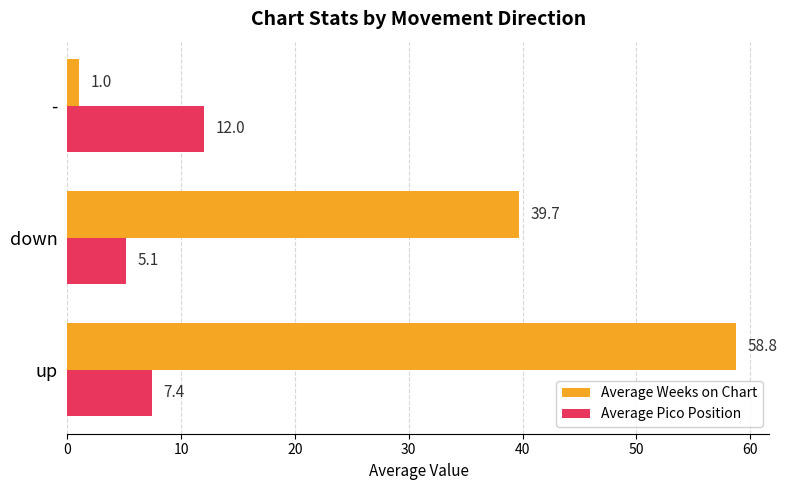

Is it true that Average Weeks on Chart equals 58.8 at up?

True